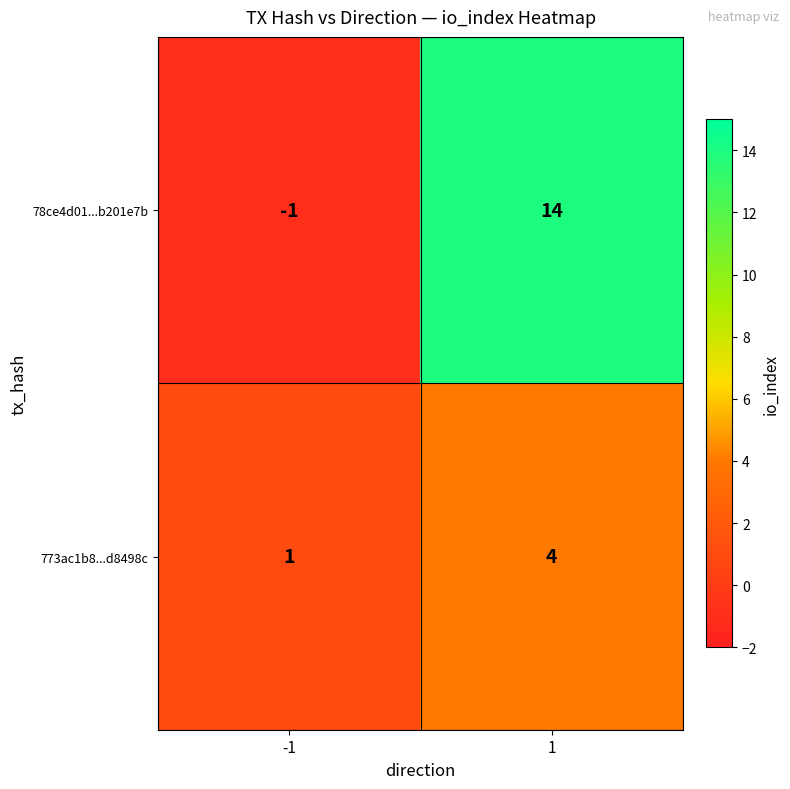

Which series has the largest total across all categories?

78ce4d01...b201e7b